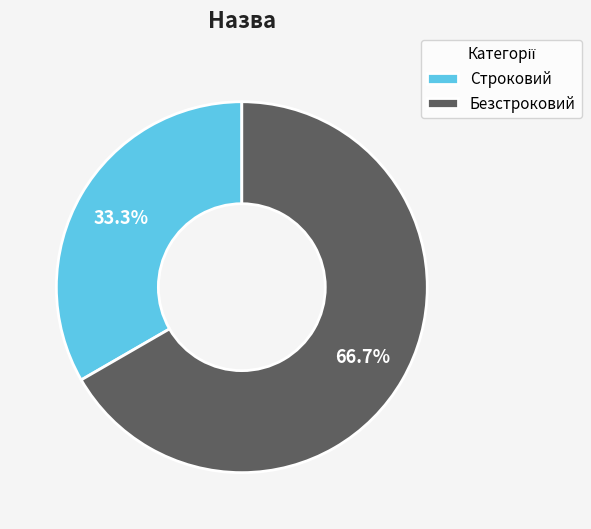

Which category has the biggest portion of the pie?

Безстроковий